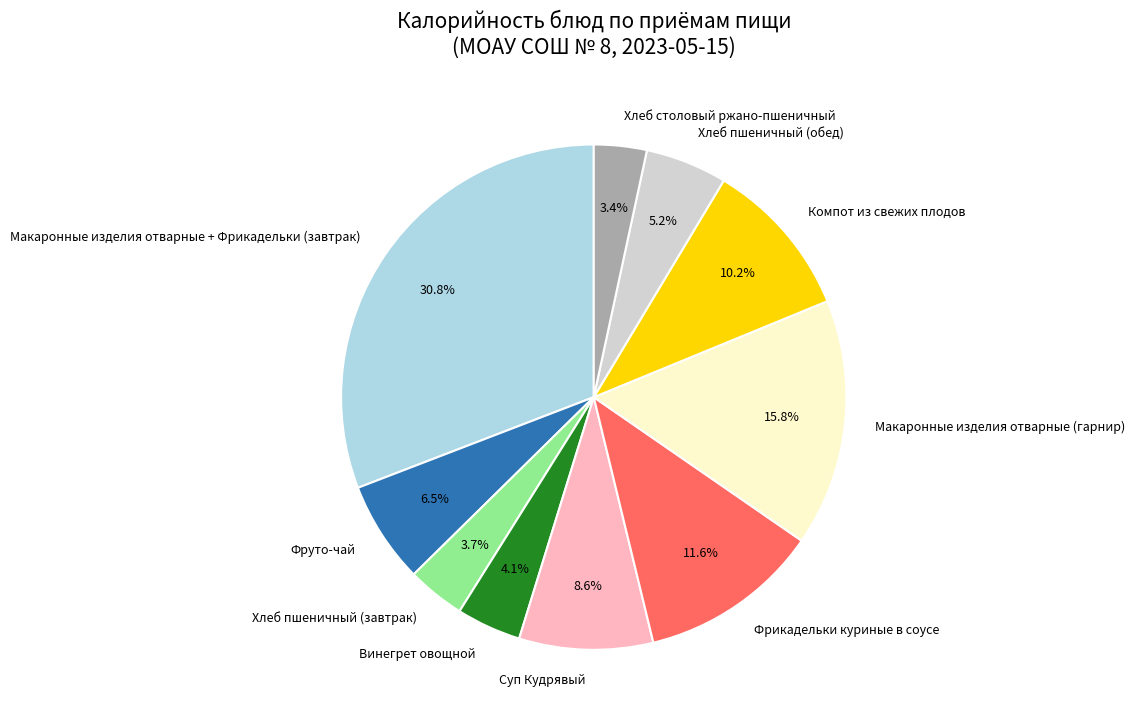

Between Хлеб пшеничный (обед) and Фрикадельки куриные в соусе, which is larger?

Фрикадельки куриные в соусе